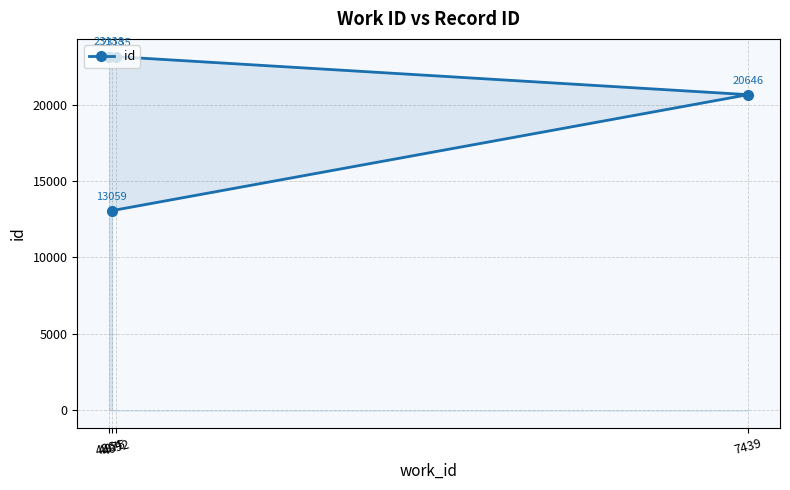

What is the label of the 3rd point from the left?

4892